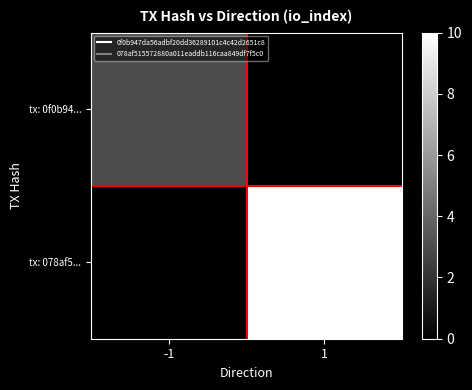

Reading left to right, extract all data points from this chart.

tx: 0f0b94...: -1=3	1=0
tx: 078af5...: -1=0	1=10